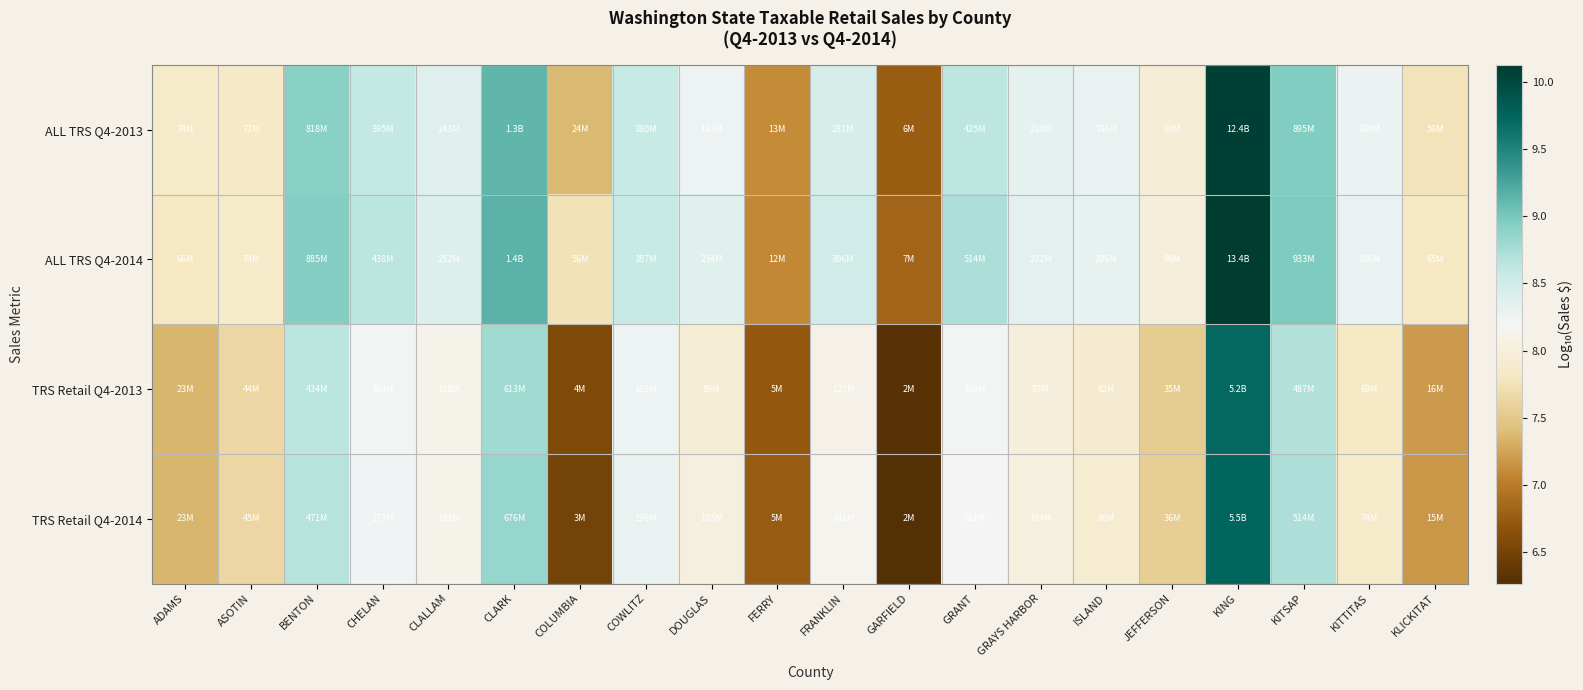

Between CLARK and GRANT, which is larger?

CLARK